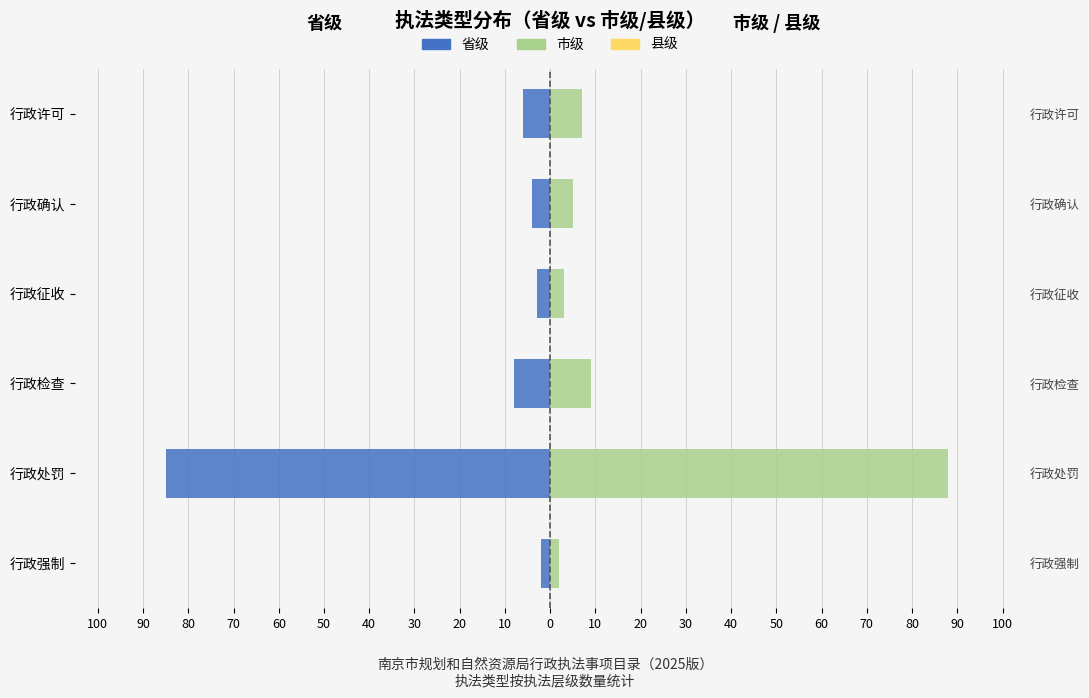

The 市级 series shows 13.0 at 行政检查. True or false?

False